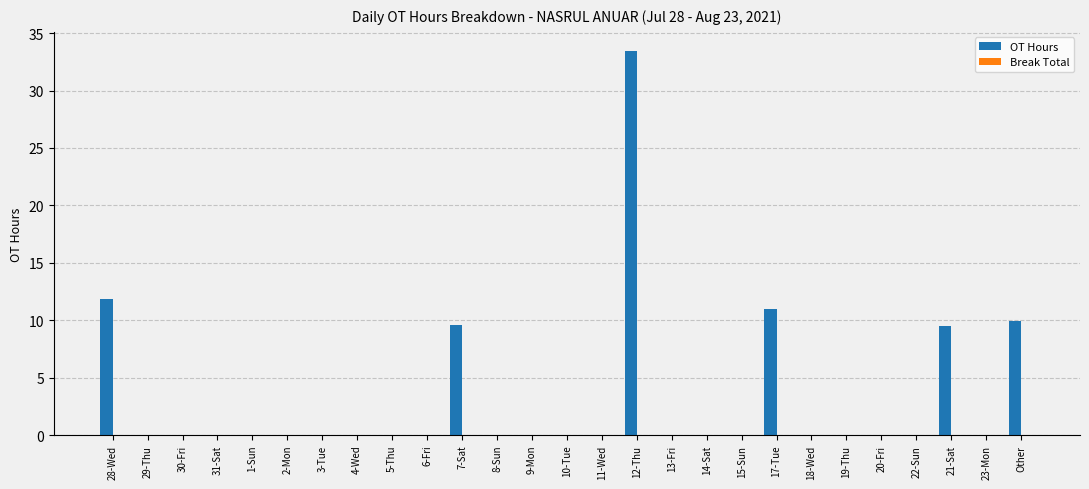

What is the maximum value shown in the chart?

33.4